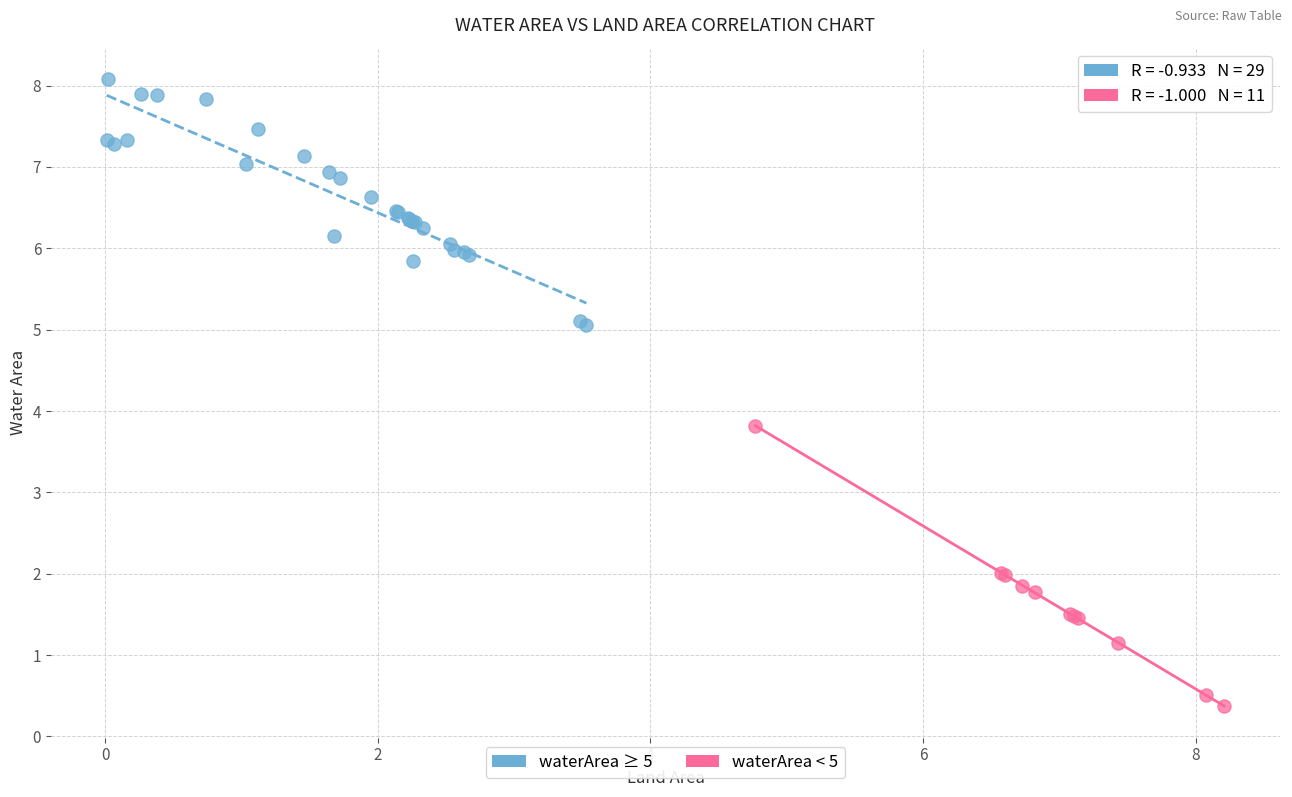

Which series contains the highest Y value?

waterArea ≥ 5